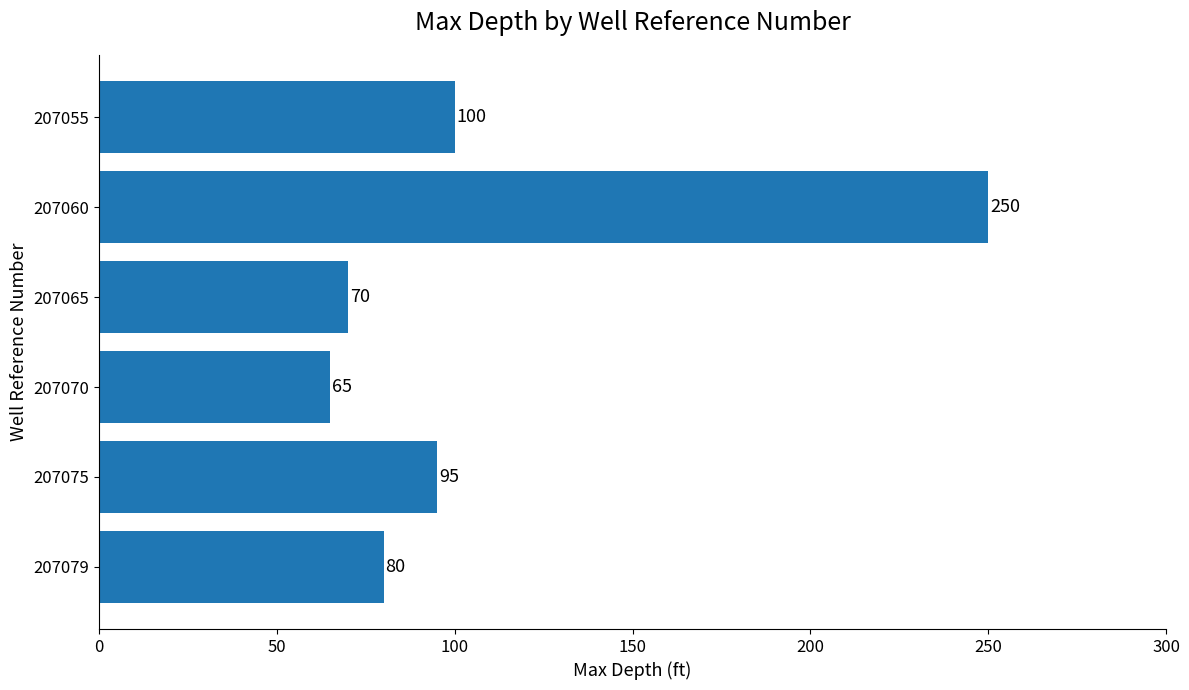

What is the change in value from 207055 to 207070?

-35